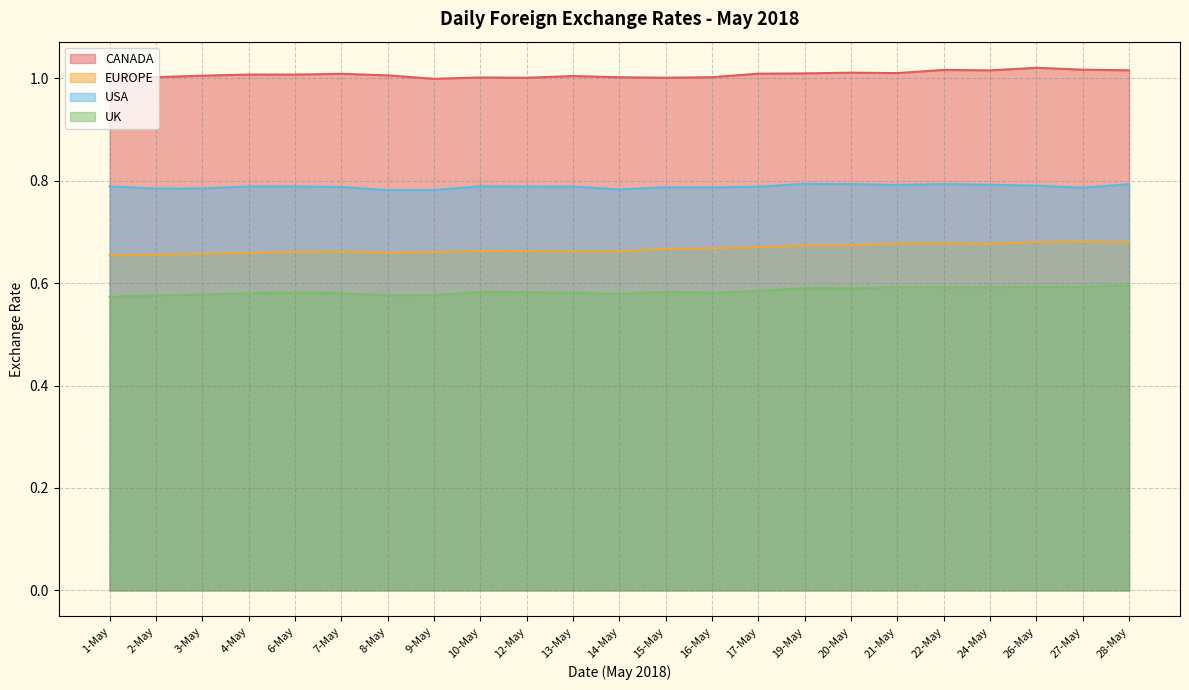

Is it true that EUROPE equals 1.1 at 8-May?

False